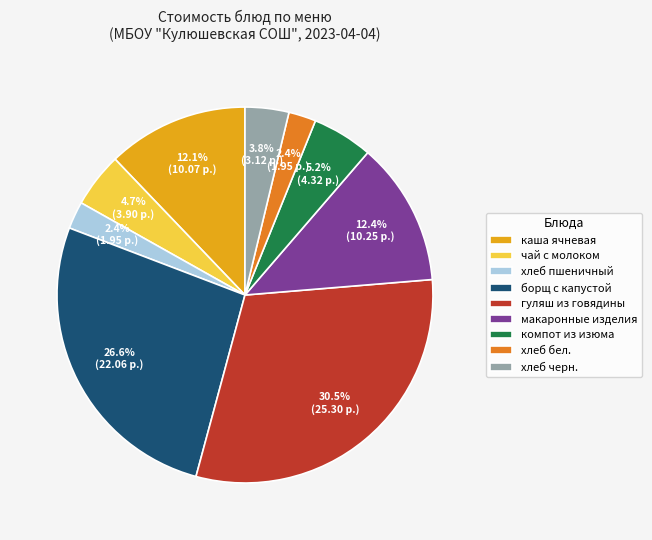

Does хлеб пшеничный account for over 50% of the chart?

No